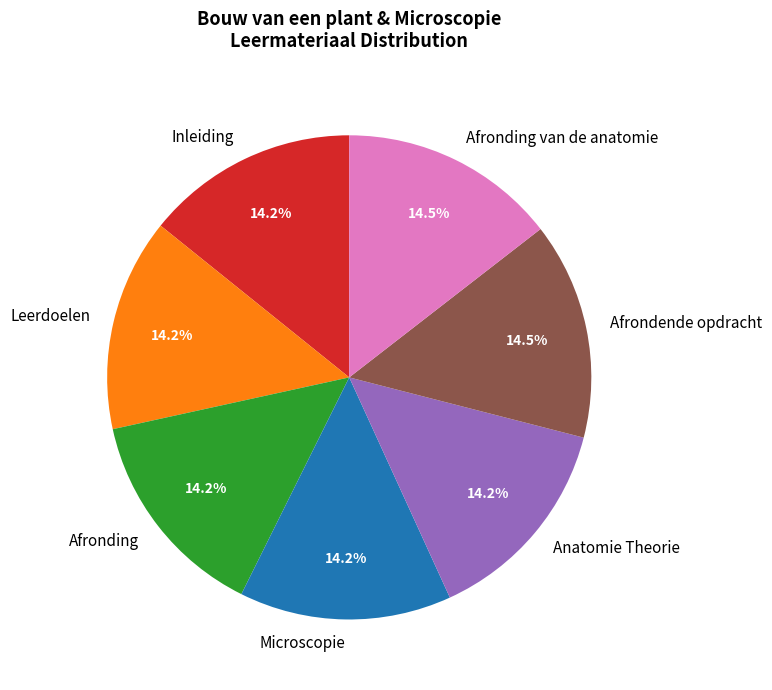

Does any single category account for the majority?

No